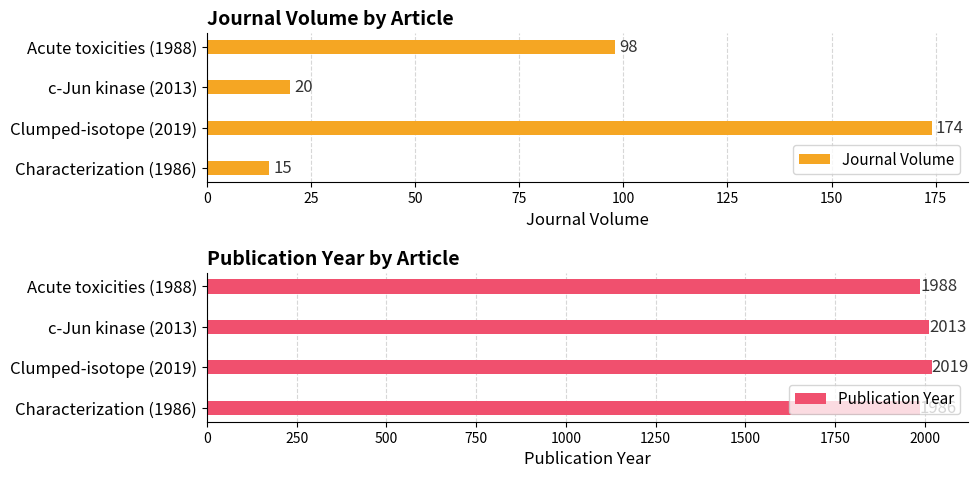

How many data points does each series have?

4